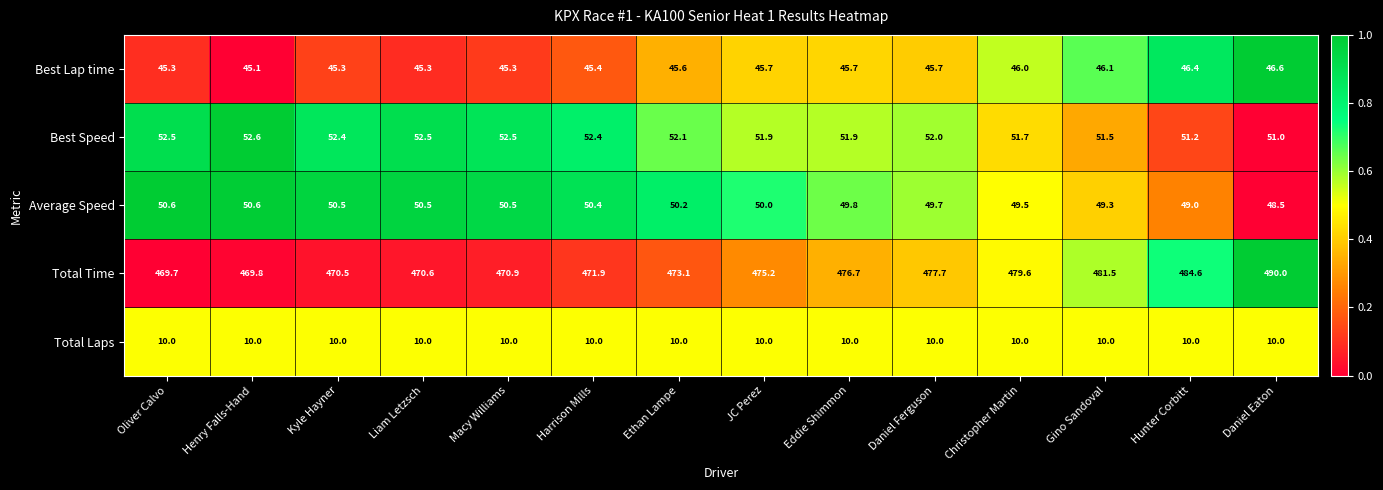

Which series changed the most between JC Perez and Eddie Shimmon?

Total Time